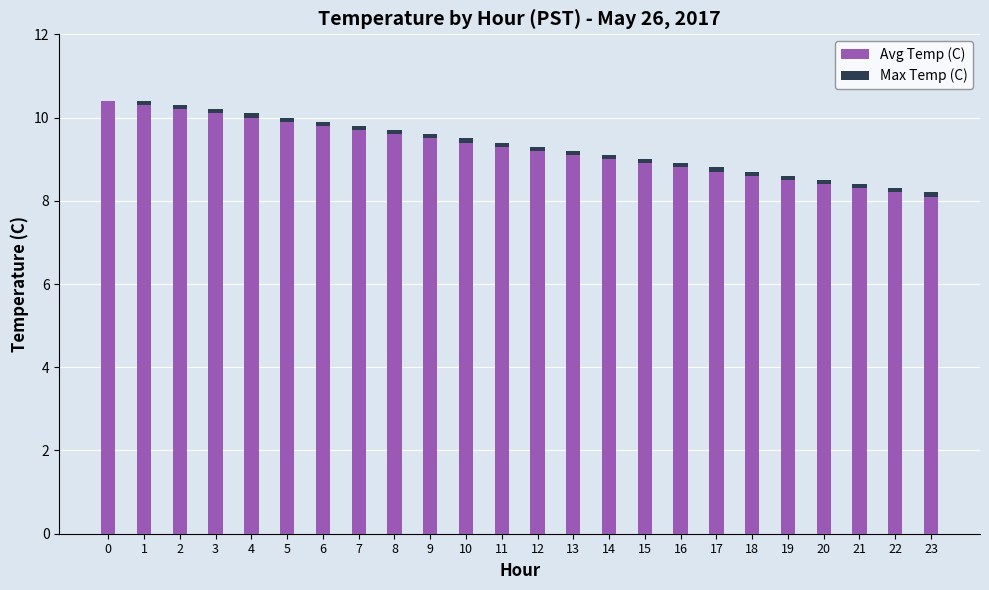

How many categories are shown in the chart?

24